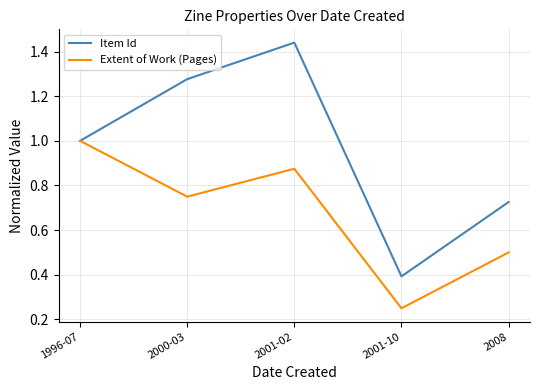

What position from the right is 2001-02?

3